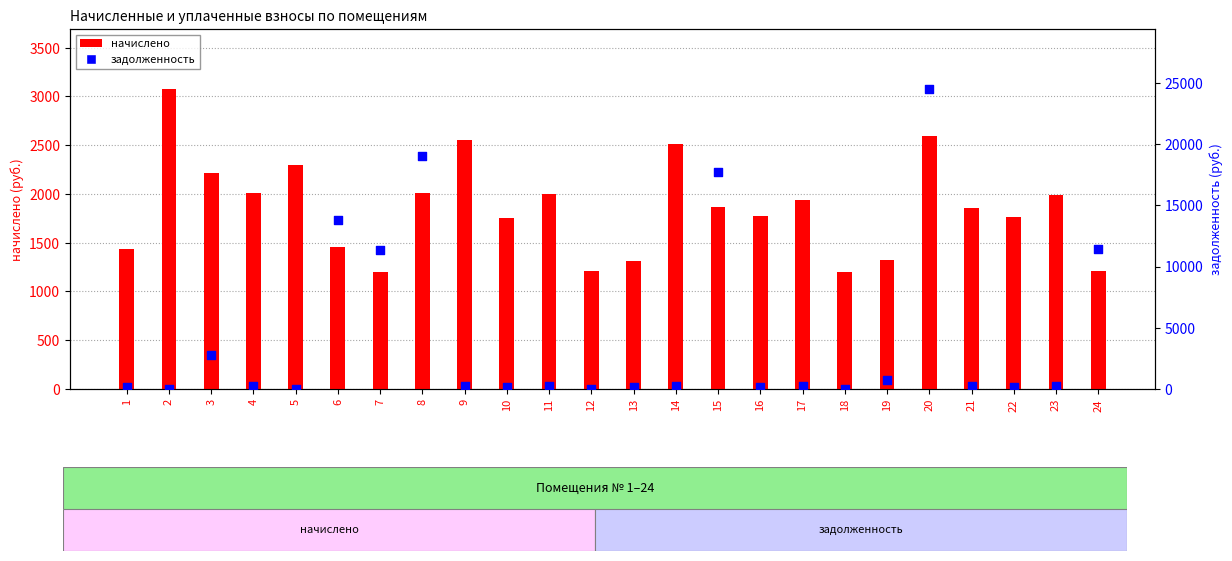

What are all the series names shown in the legend?

начислено, задолженность